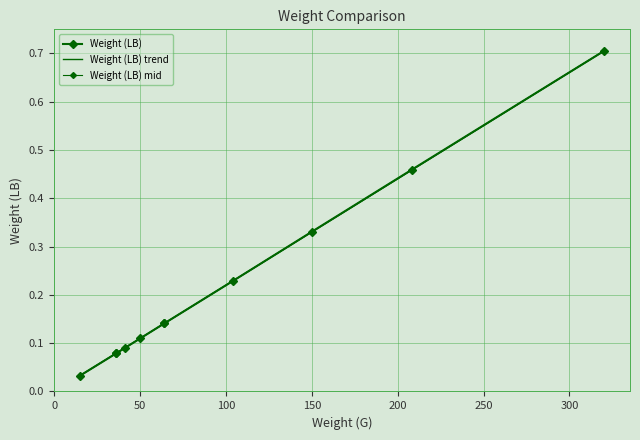

Rank the series by their average value, from highest to lowest.

Weight (LB), Weight (LB) mid, Weight (LB) trend